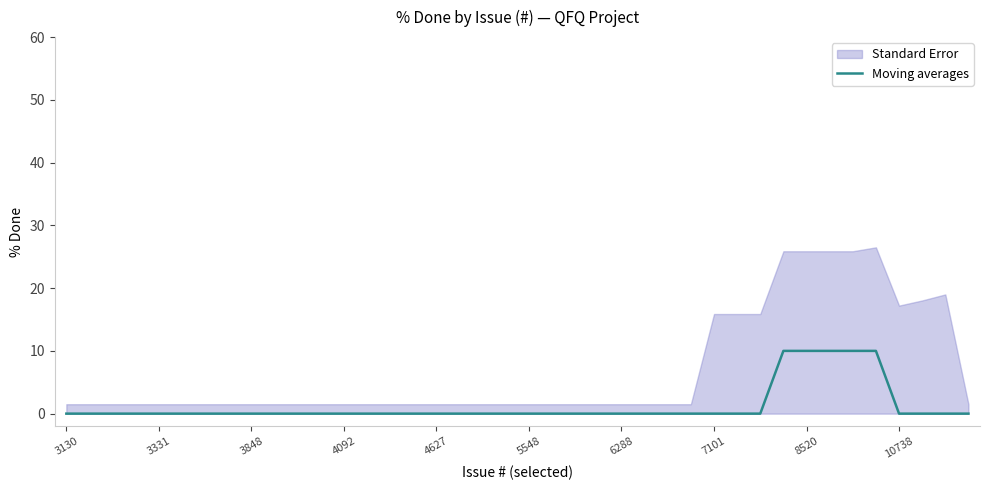

How many lines are shown in the chart?

1